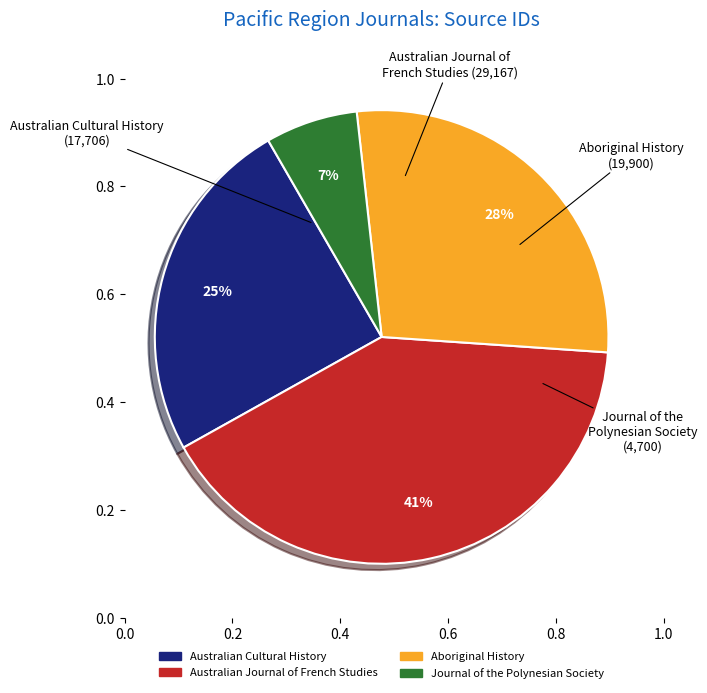

Combined, do Journal of the Polynesian Society and Australian Cultural History account for over 50%?

No